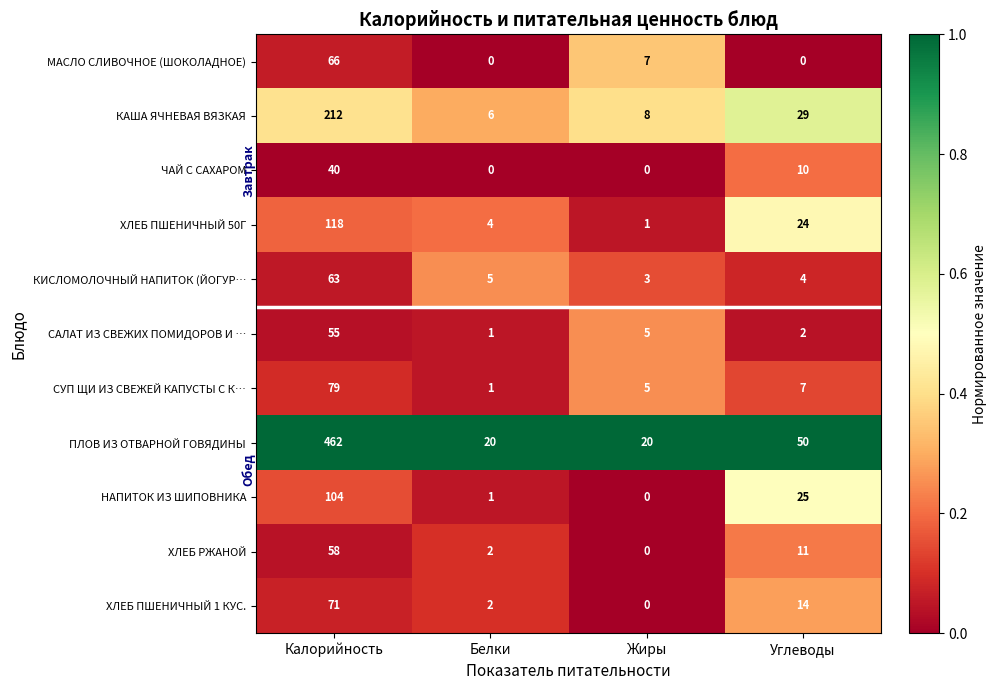

What is the total value across all series at Углеводы?

176